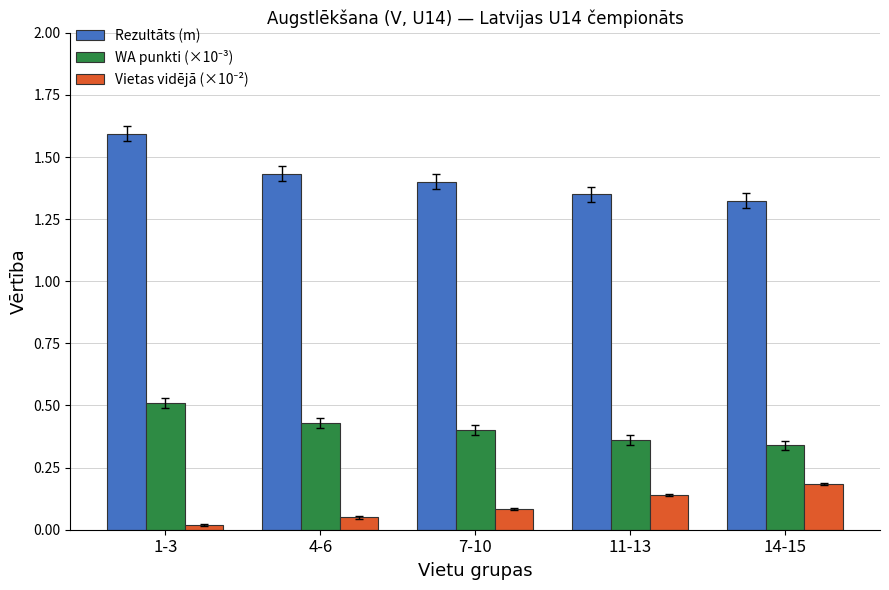

At which label does Rezultāts (m) reach its peak?

1-3